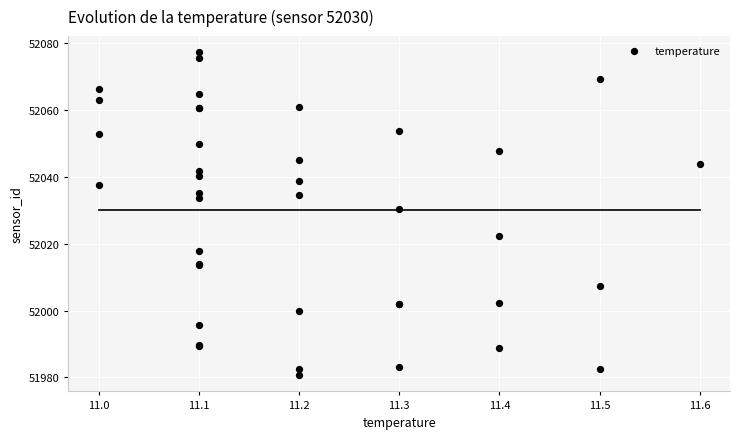

What Y value in the scatter plot is closest to 52028?

52030.5